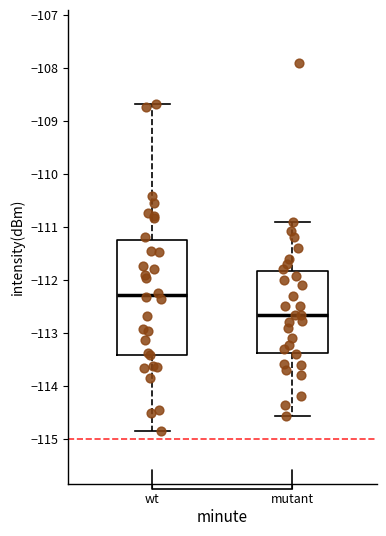

Which box's median line is the highest?

wt